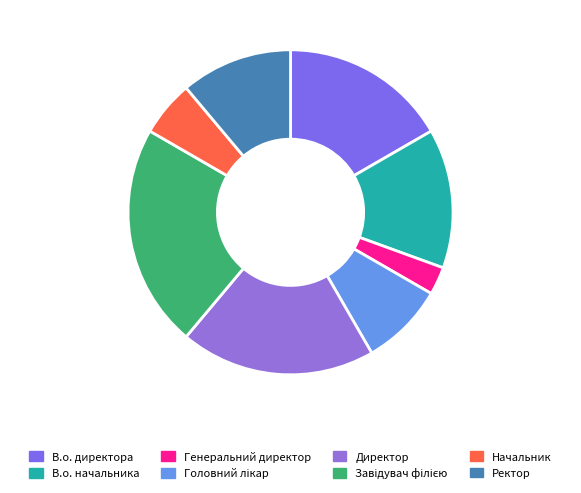

What is the change in value from В.о. директора to Головний лікар?

-3